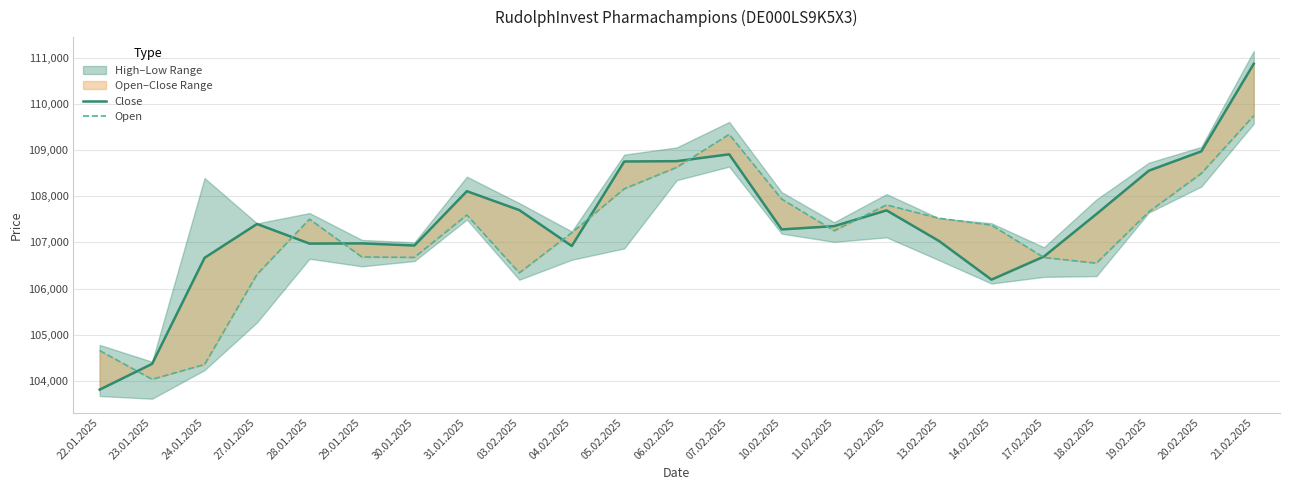

At which label is Open closest to 106890?

29.01.2025